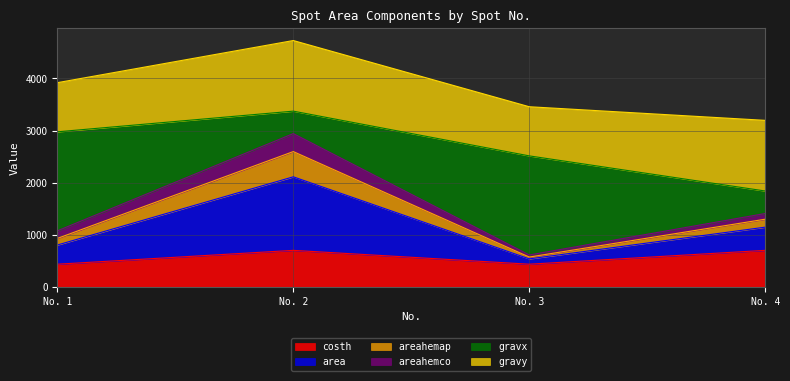

What is the total value across all series at No. 4?

3196.1